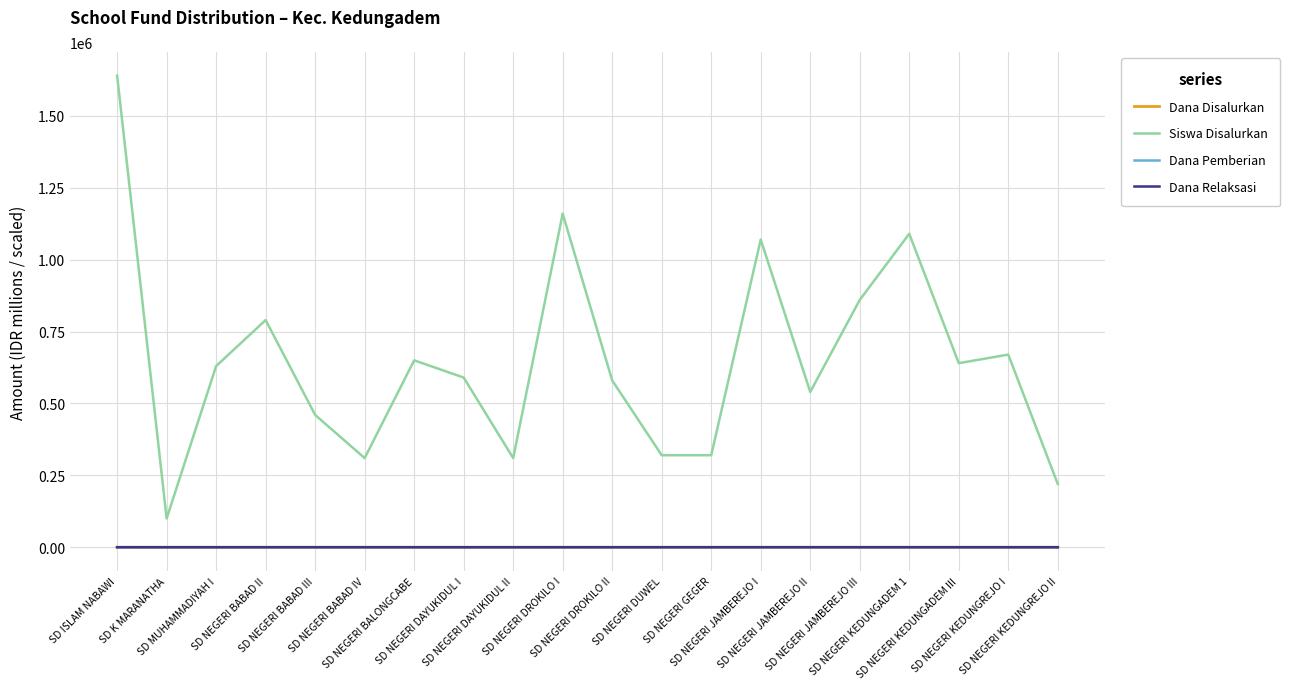

True or false: Siswa Disalurkan and Dana Pemberian cross at least once.

False